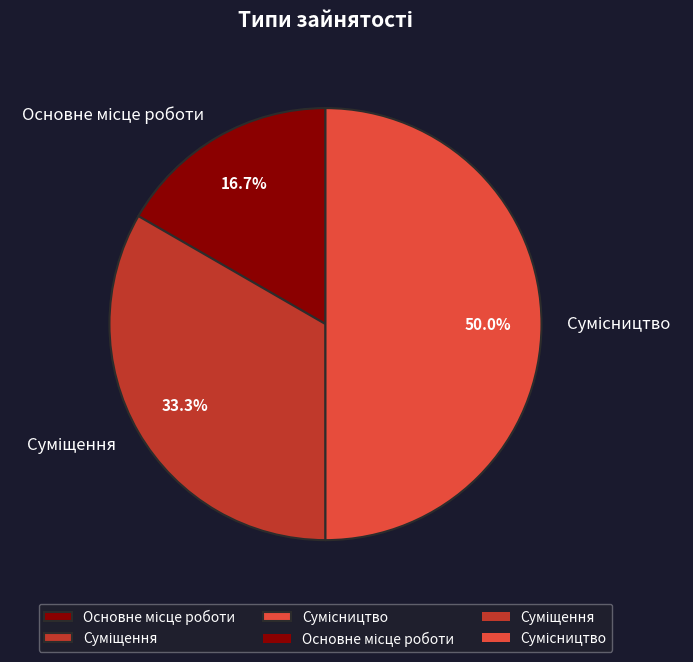

How many slices are in this pie chart?

3